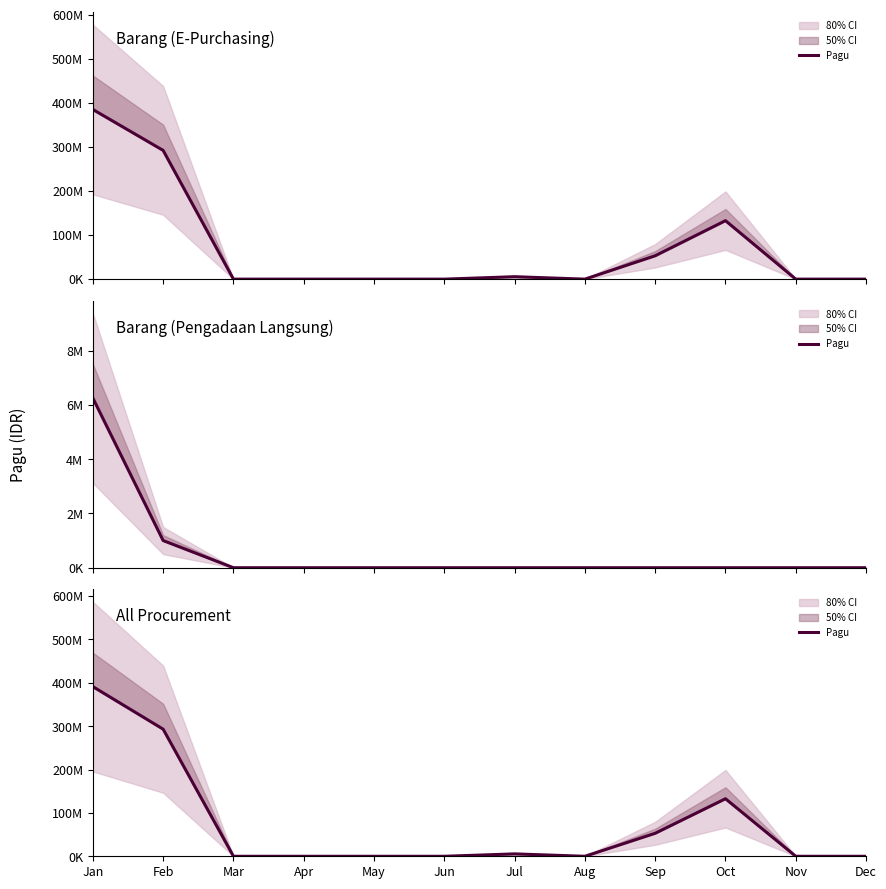

How many lines are shown in the chart?

1